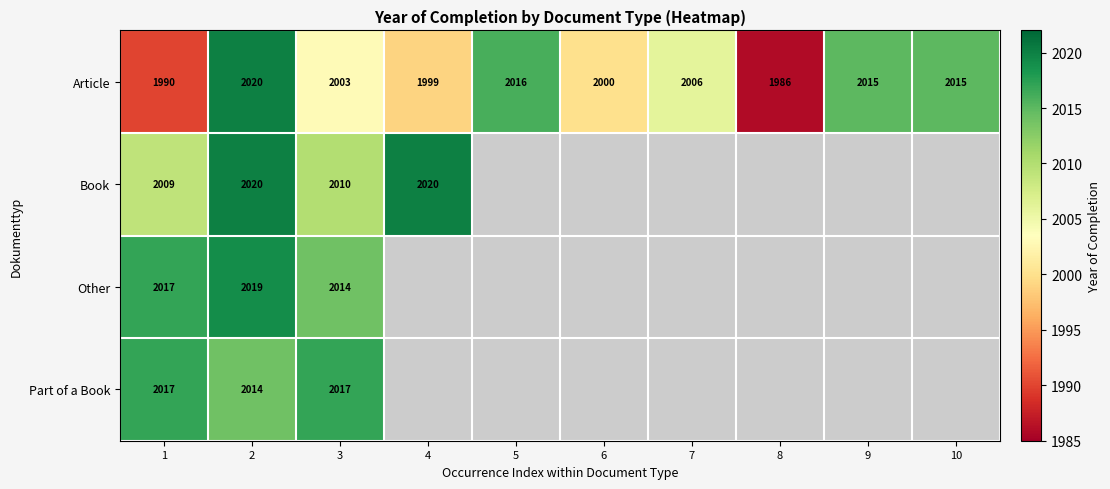

Is it true that Book equals 2010 at 3?

True